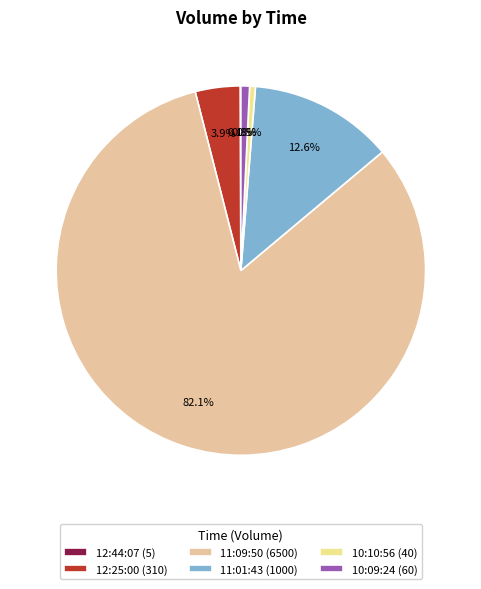

What percentage do 10:10:56 and 10:09:24 together represent?

1.3%